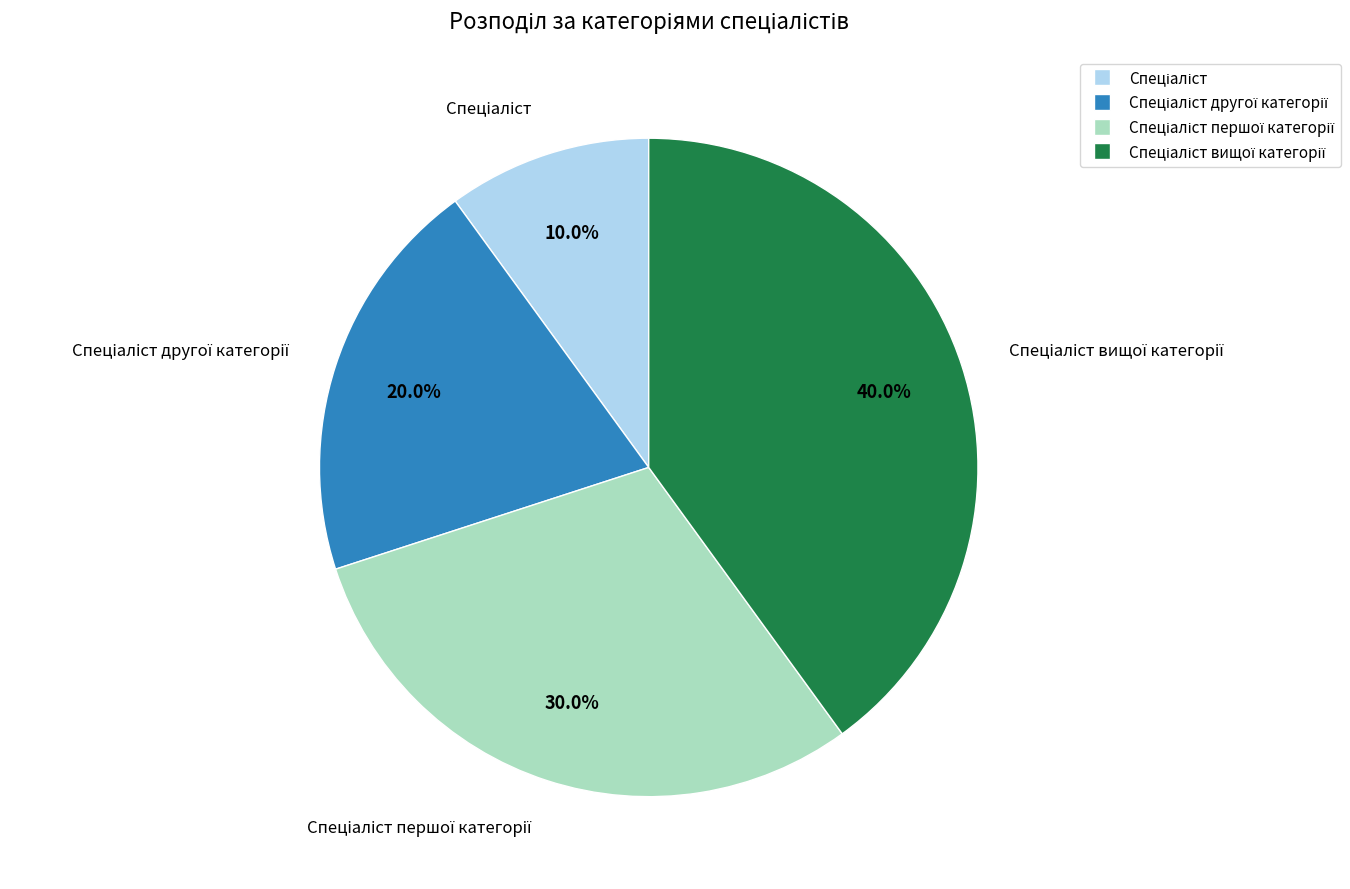

Does any single category account for the majority?

No